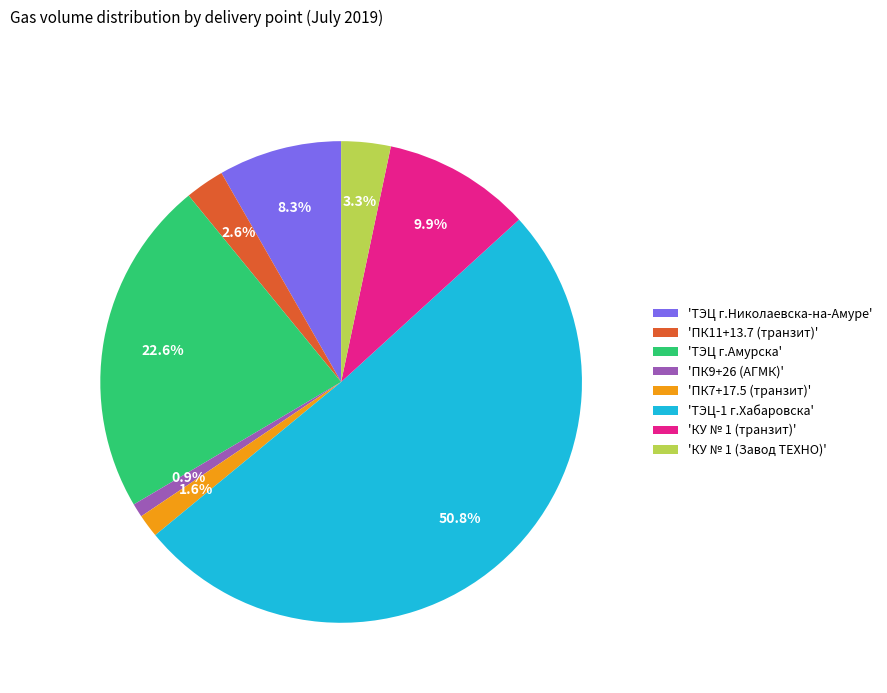

Between 'ТЭЦ г.Амурска' and 'ТЭЦ г.Николаевска-на-Амуре', which is larger?

'ТЭЦ г.Амурска'